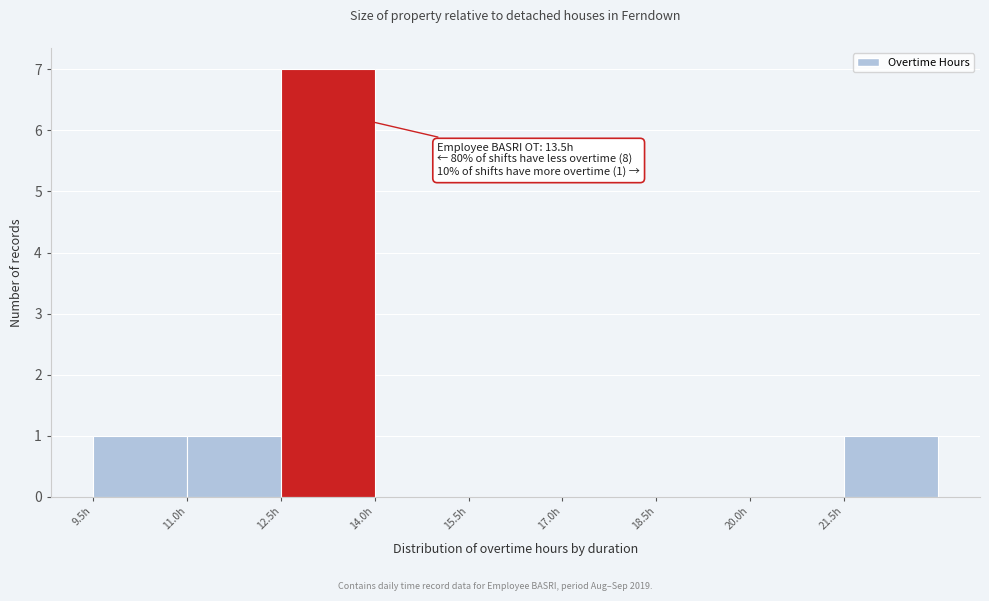

Which range on the x-axis has the tallest bar?

12.5 to 14.0